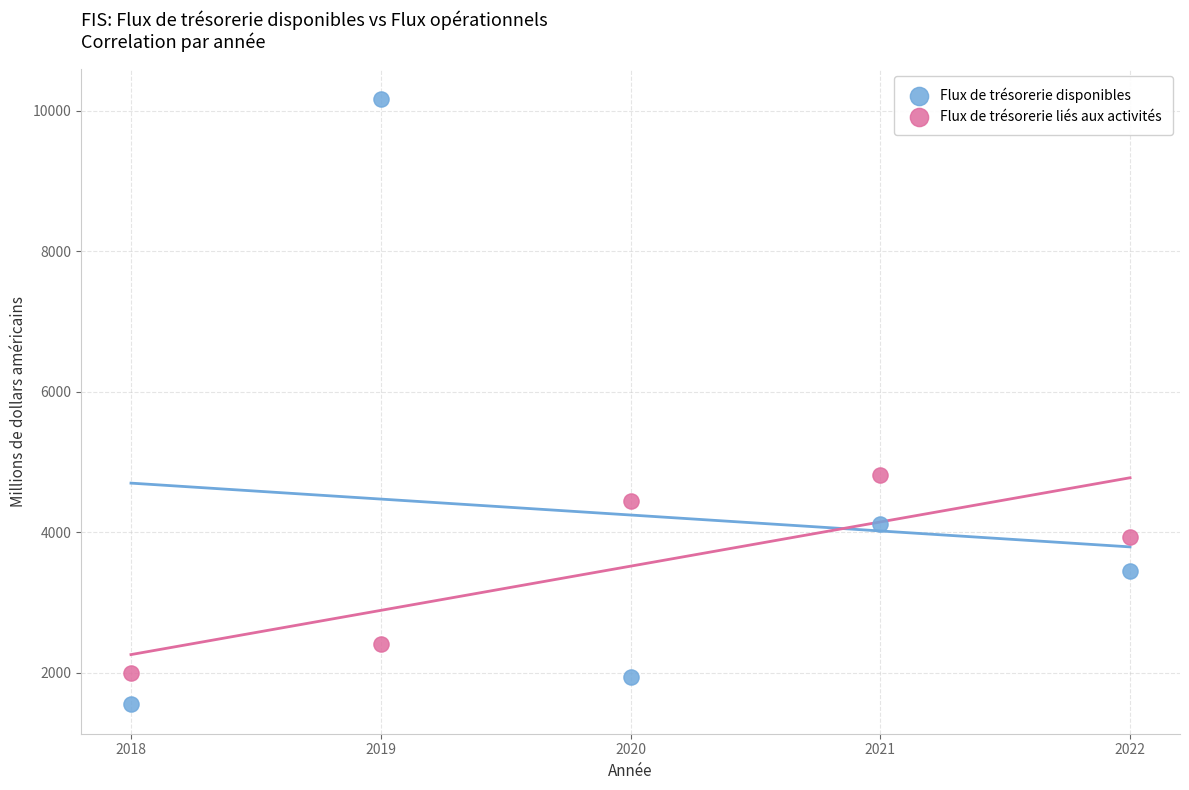

Which series contains the highest Y value?

Flux de trésorerie disponibles